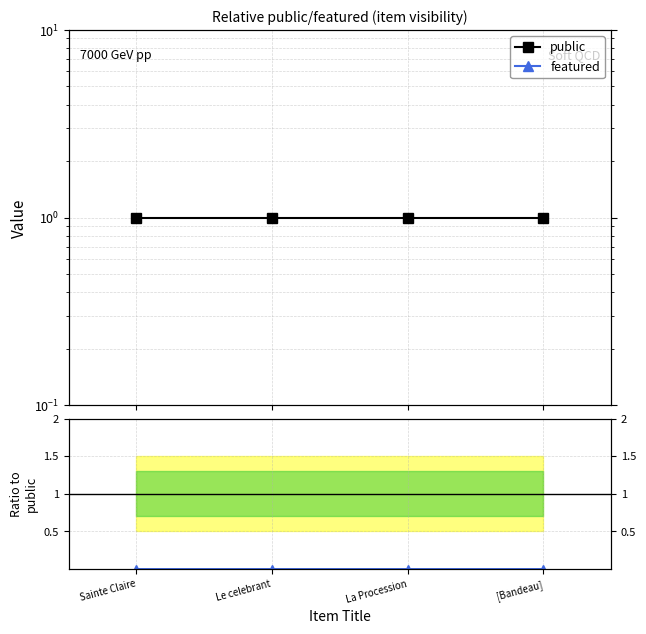

What is the label of the 4th point from the left?

[Bandeau]